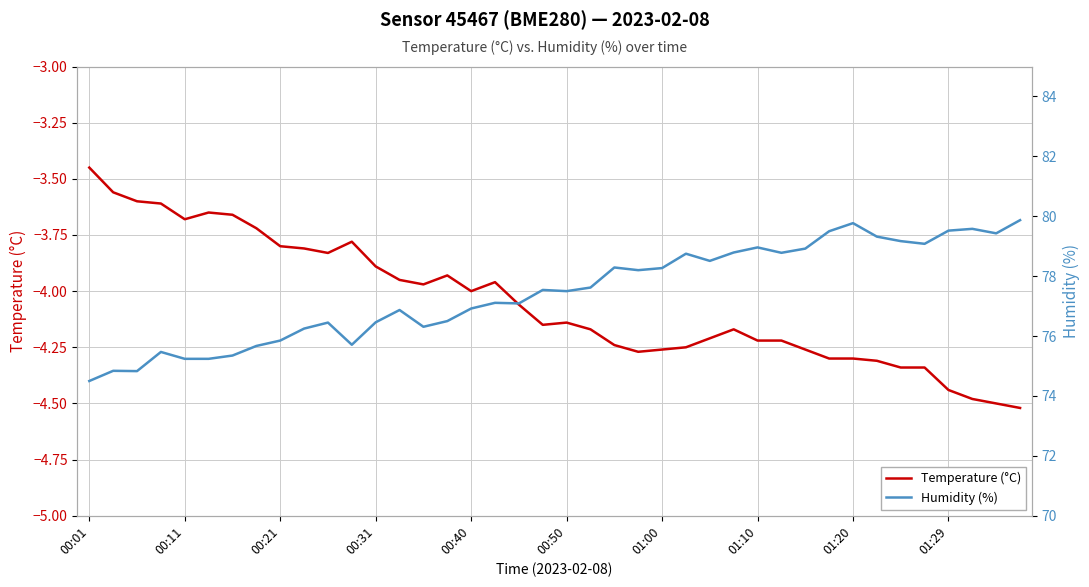

True or false: Temperature (°C) and Humidity (%) cross at least once.

False